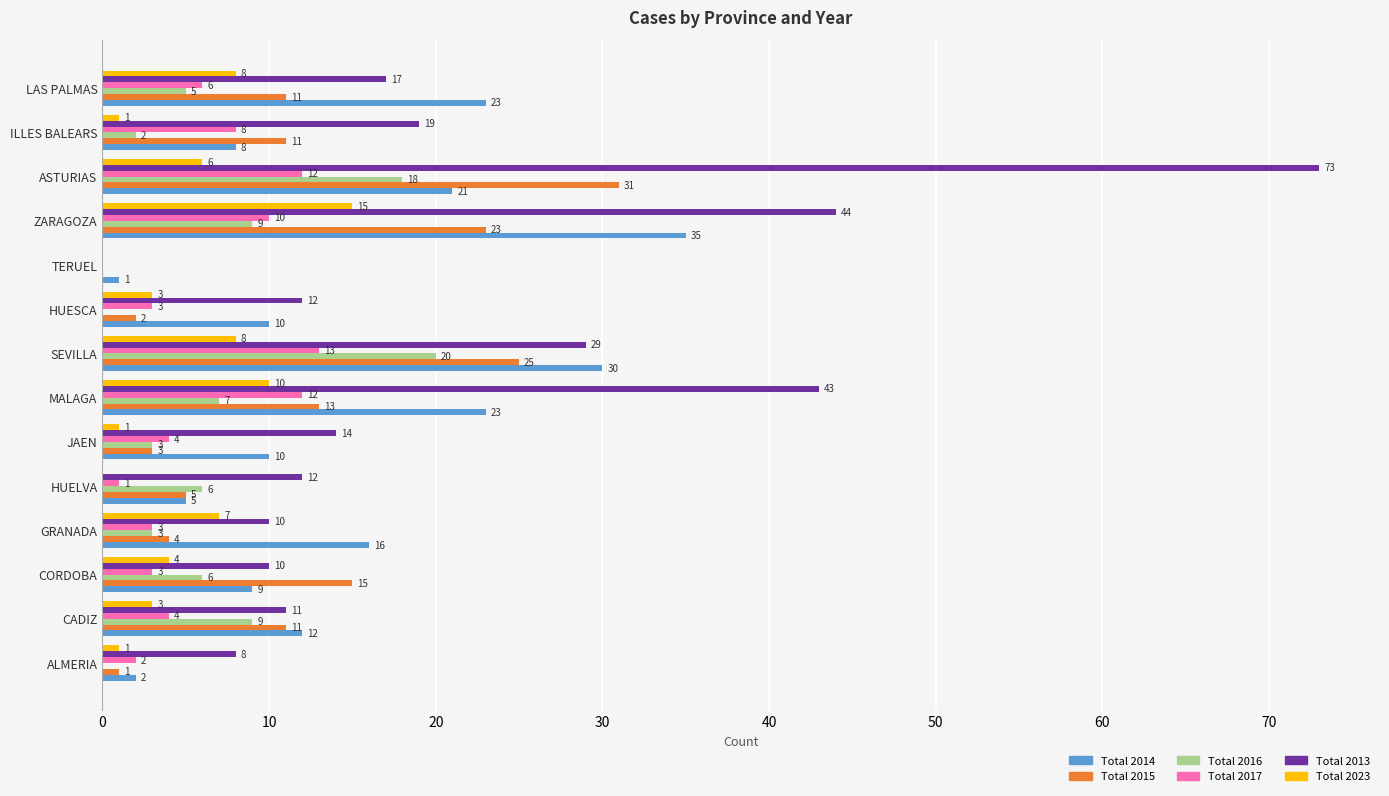

What is the sum of the Total 2016 values at GRANADA and ILLES BALEARS?

5